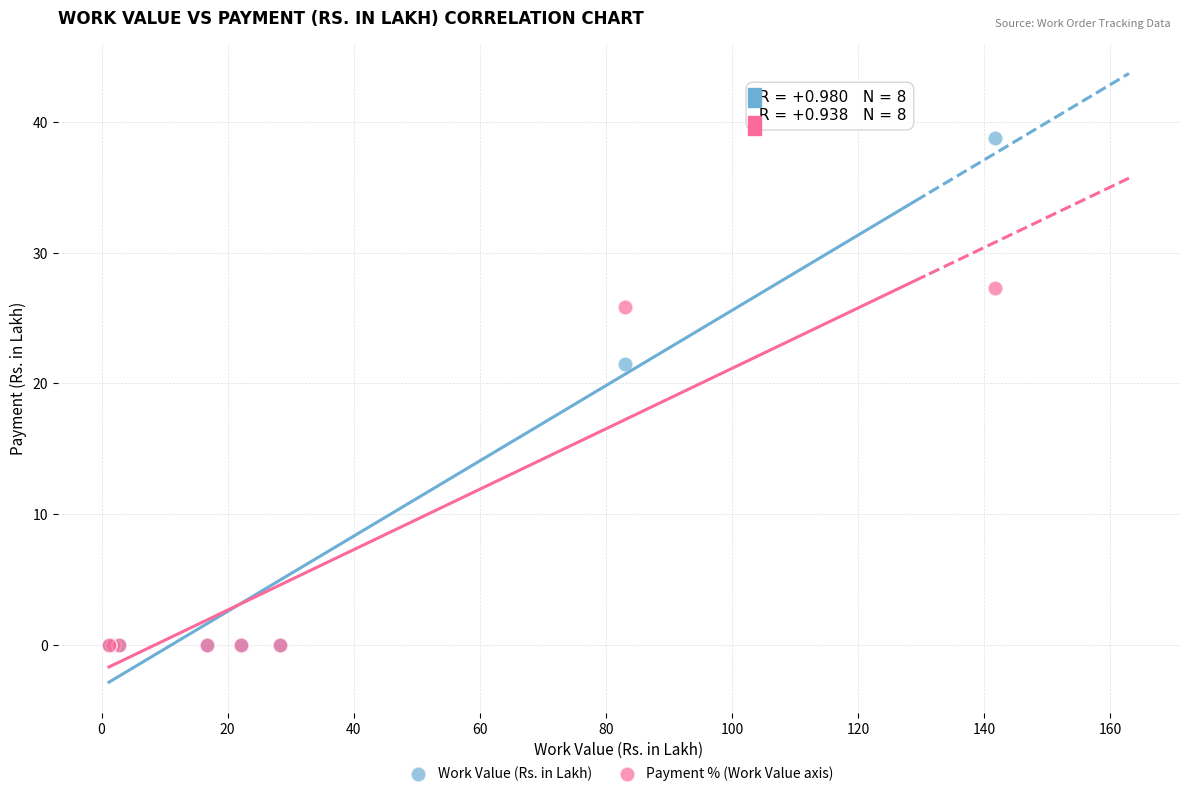

Which series reaches the maximum Y coordinate?

Work Value (Rs. in Lakh)